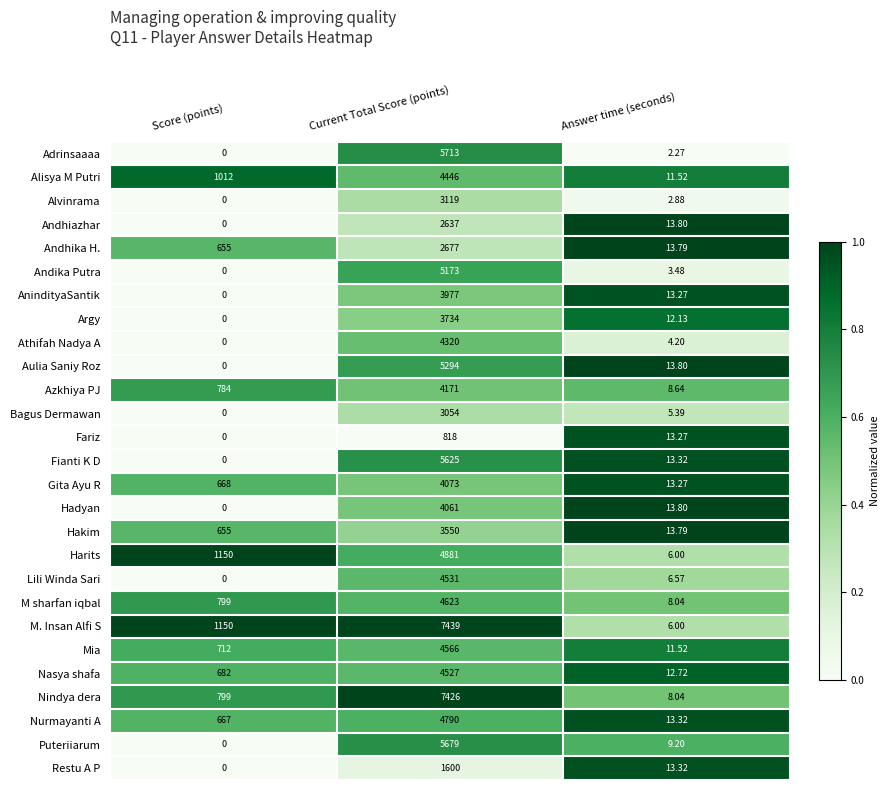

Which series has the widest spread of values?

M. Insan Alfi S